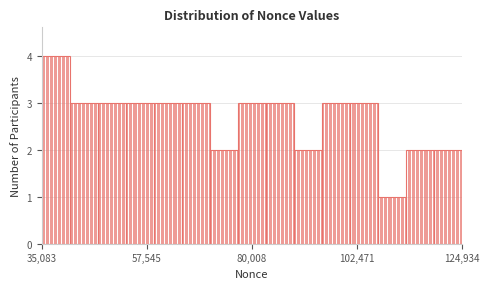

Read against the x-axis, roughly where is the centre of the tallest bar?

40000